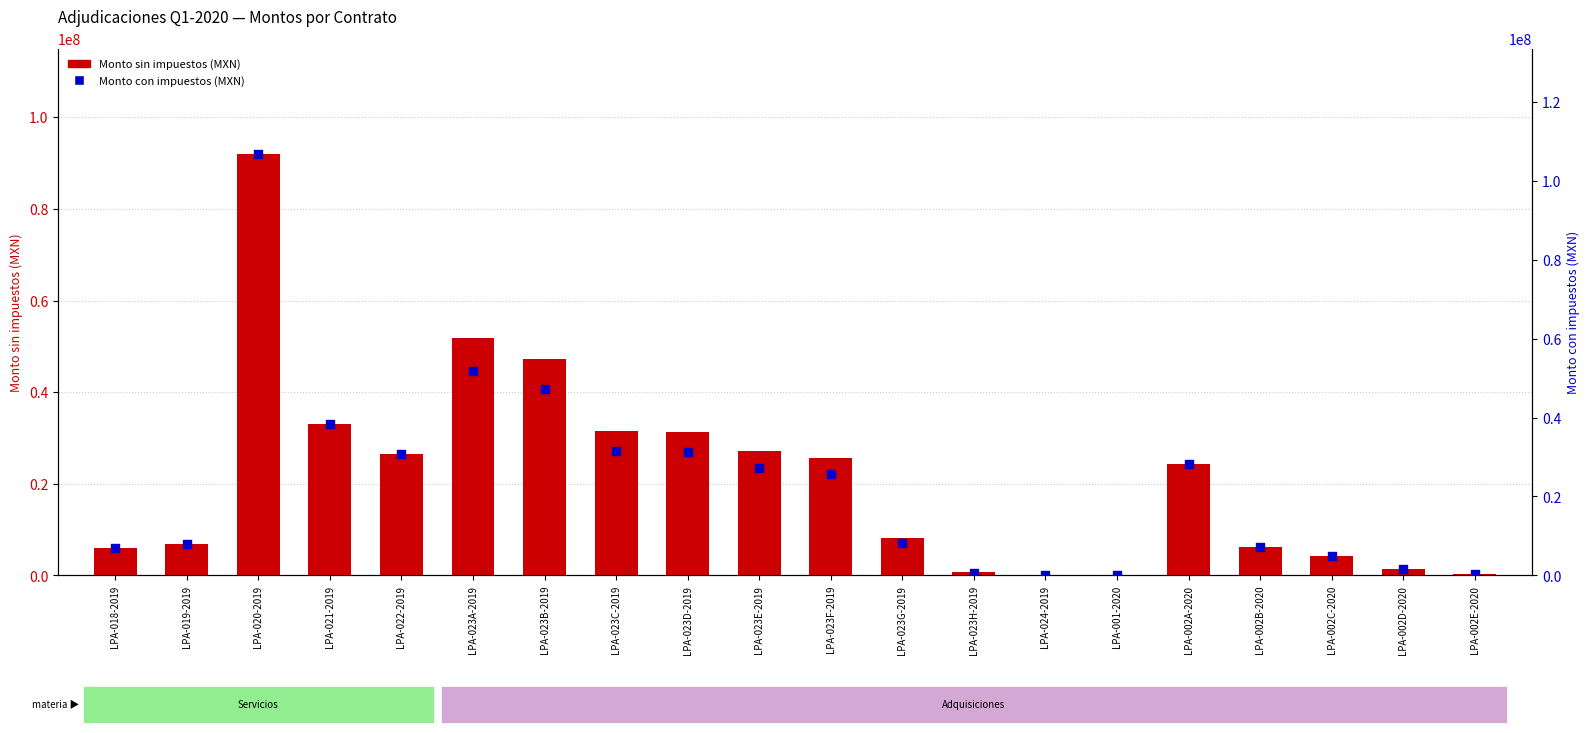

What are all the series names shown in the legend?

Monto sin impuestos (MXN), Monto con impuestos (MXN)